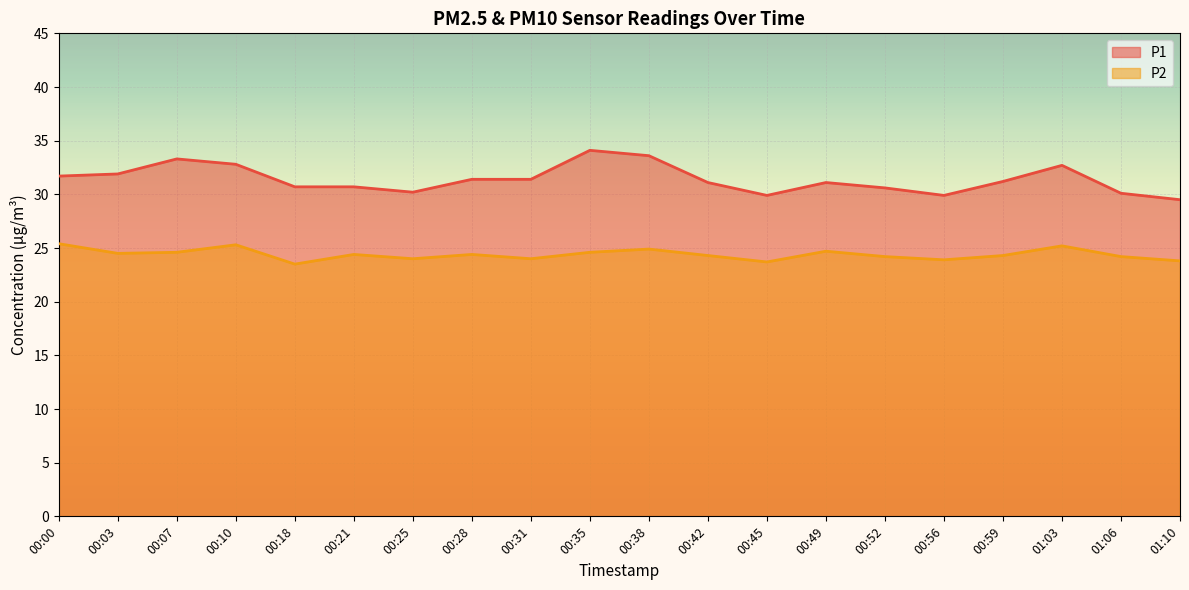

True or false: P1 and P2 cross at least once.

False